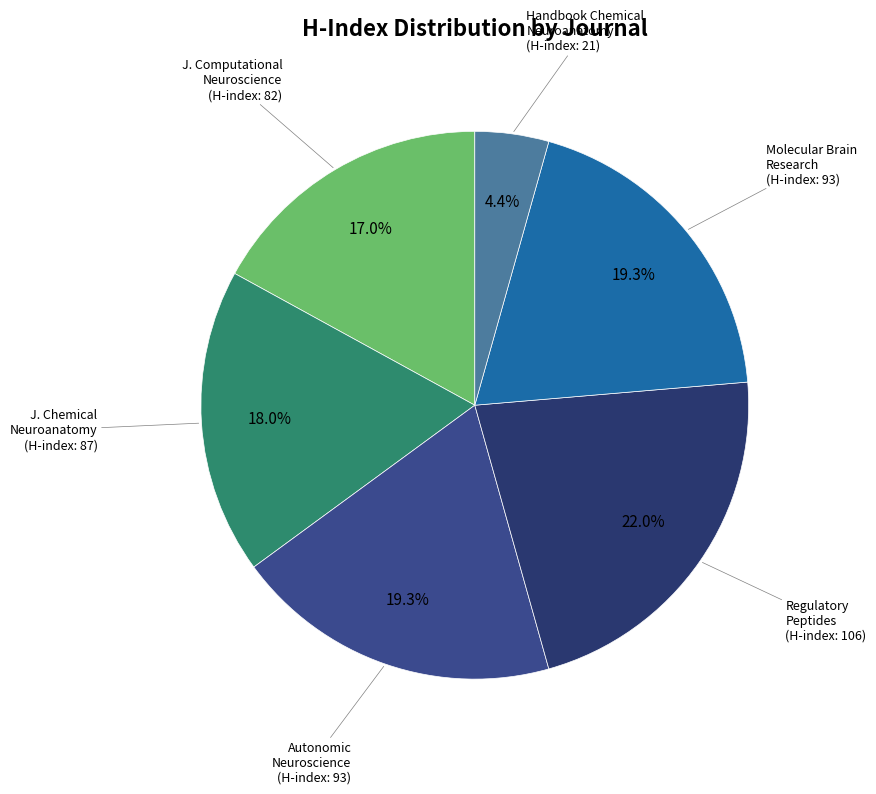

What is the ratio of the value at J. Computational Neuroscience to the value at Autonomic Neuroscience?

0.9